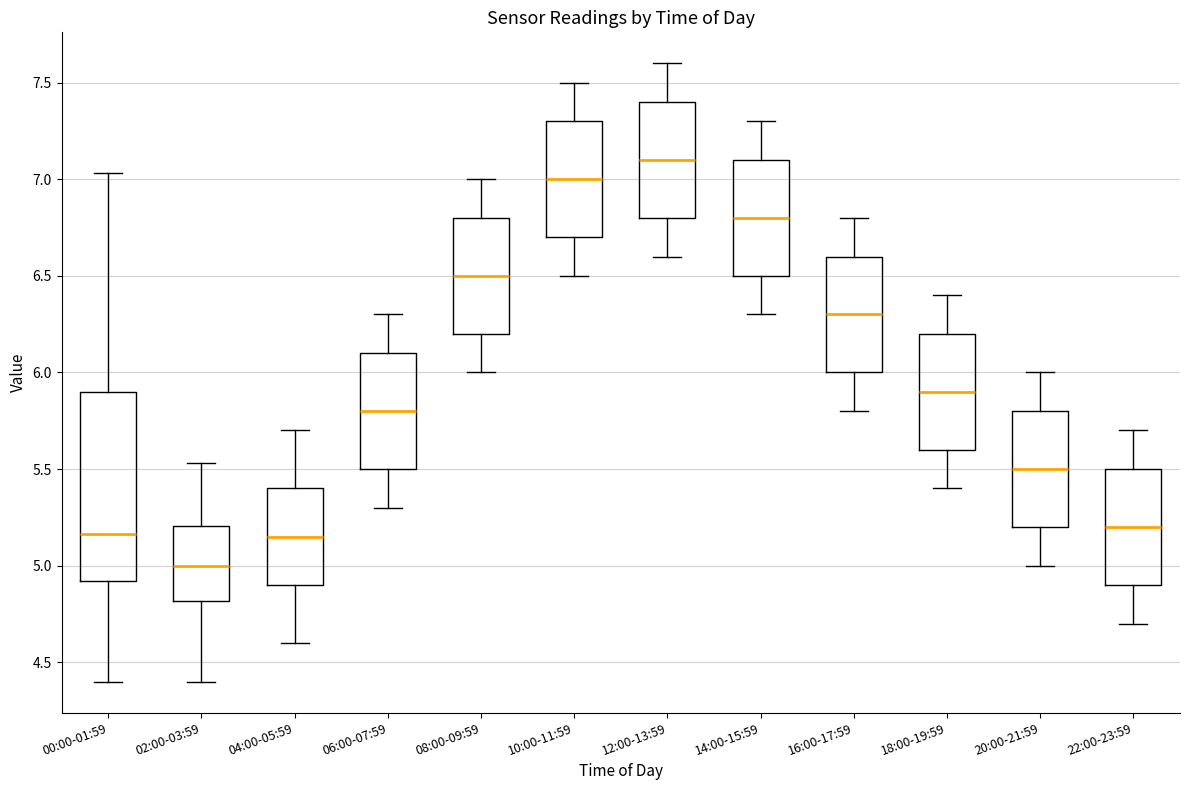

Reading left to right, transcribe this box plot: for each box, give where its median line is, the range the box spans, and where its two whiskers end, as read against the y-axis. The values are not printed on the chart, so give them approximately, as read against the axis.

00:00-01:59: median 5.15, box 4.90 to 5.90, whiskers 4.40 to 7.05
02:00-03:59: median 5.00, box 4.80 to 5.20, whiskers 4.40 to 5.55
04:00-05:59: median 5.15, box 4.90 to 5.40, whiskers 4.60 to 5.70
06:00-07:59: median 5.80, box 5.50 to 6.10, whiskers 5.30 to 6.30
08:00-09:59: median 6.50, box 6.20 to 6.80, whiskers 6.00 to 7.00
10:00-11:59: median 7.00, box 6.70 to 7.30, whiskers 6.50 to 7.50
12:00-13:59: median 7.10, box 6.80 to 7.40, whiskers 6.60 to 7.60
14:00-15:59: median 6.80, box 6.50 to 7.10, whiskers 6.30 to 7.30
16:00-17:59: median 6.30, box 6.00 to 6.60, whiskers 5.80 to 6.80
18:00-19:59: median 5.90, box 5.60 to 6.20, whiskers 5.40 to 6.40
20:00-21:59: median 5.50, box 5.20 to 5.80, whiskers 5.00 to 6.00
22:00-23:59: median 5.20, box 4.90 to 5.50, whiskers 4.70 to 5.70